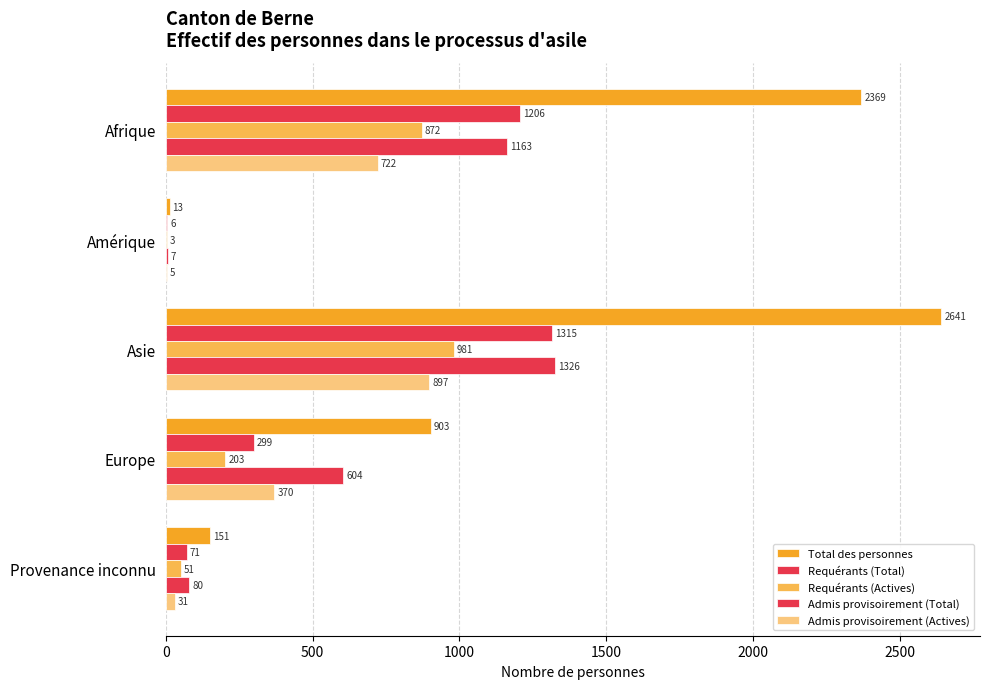

How many distinct data groups are displayed?

5